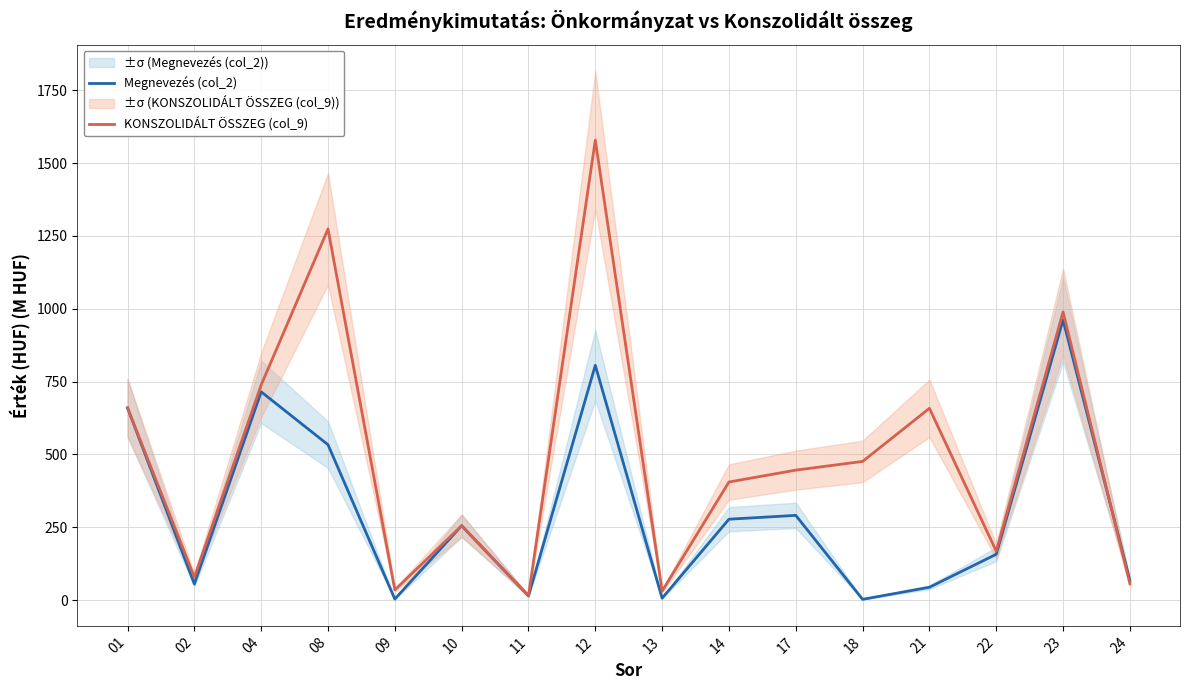

What is the sum of all Megnevezés (col_2) values?

4846.9